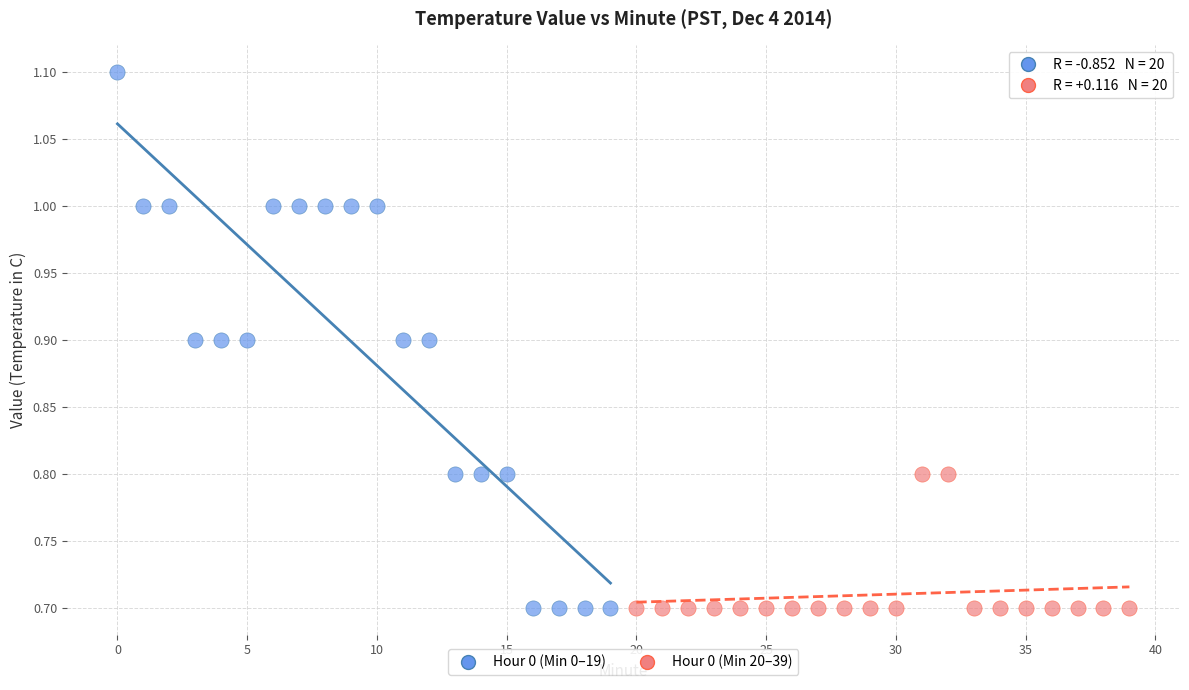

What are all the series names shown in the legend?

Hour 0 (Min 0–19), Hour 0 (Min 20–39)